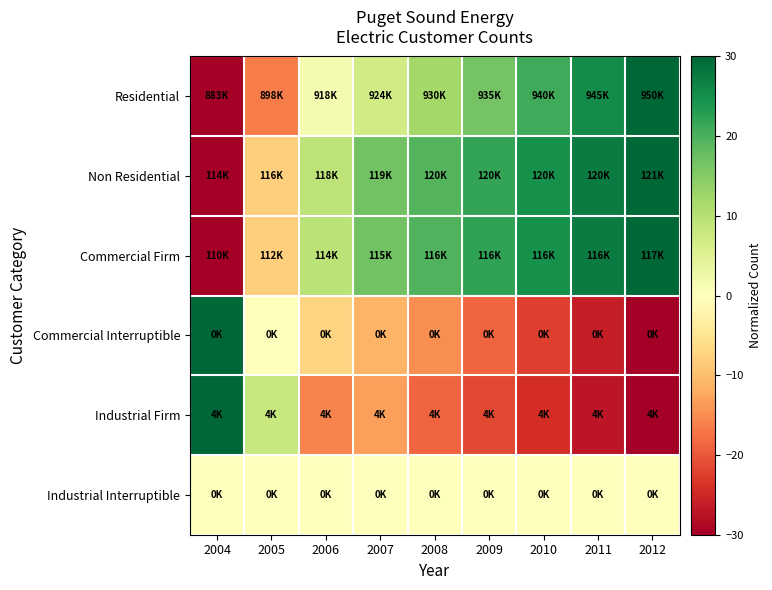

Which has a higher value, 2004 or 2005?

2005